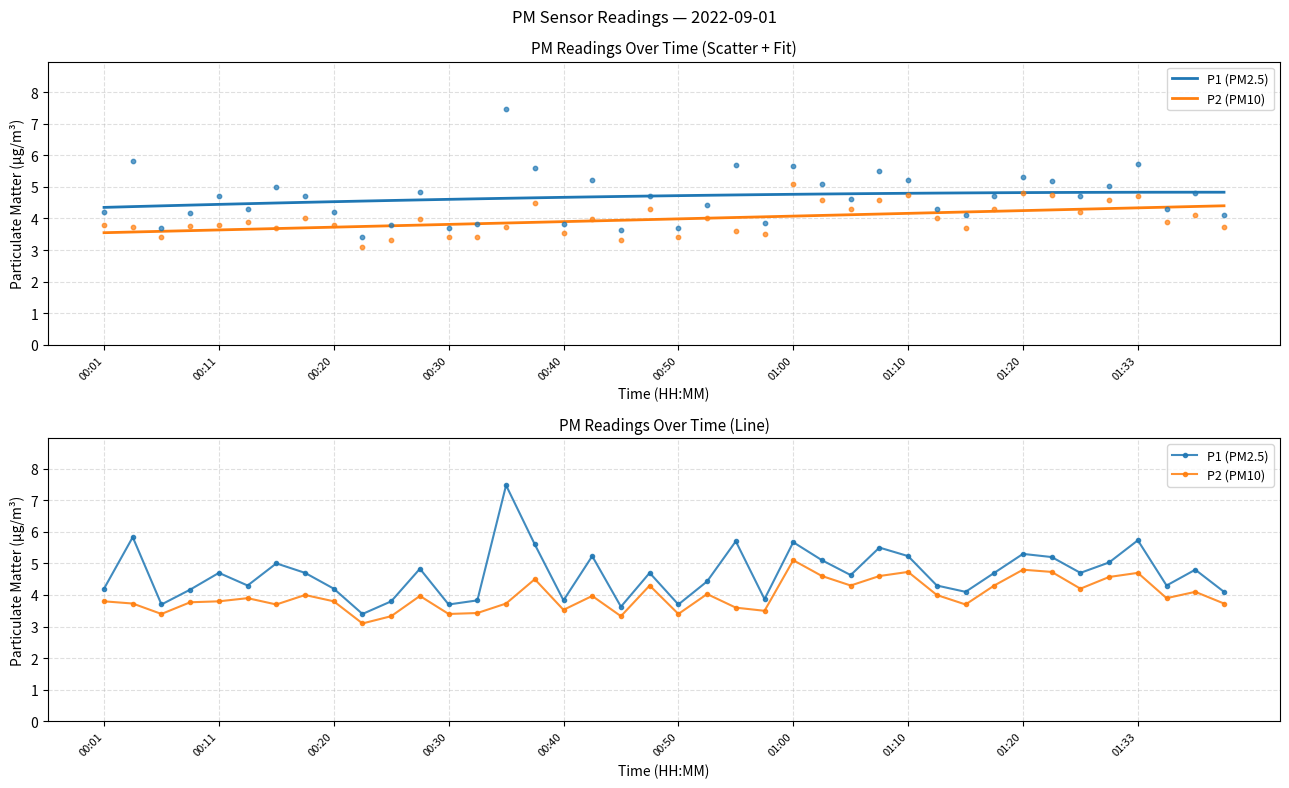

Which series has the largest total across all categories?

P1 (PM2.5)